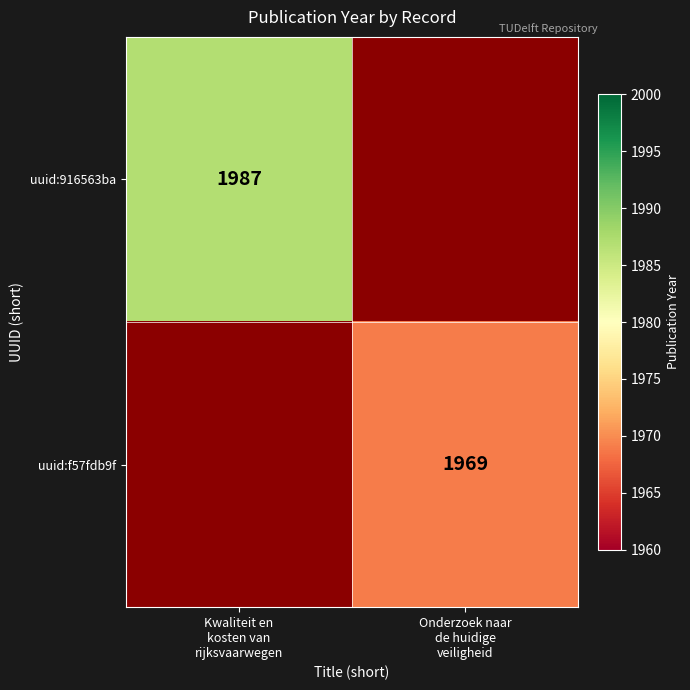

How many positive values does the uuid:f57fdb9f series have?

1